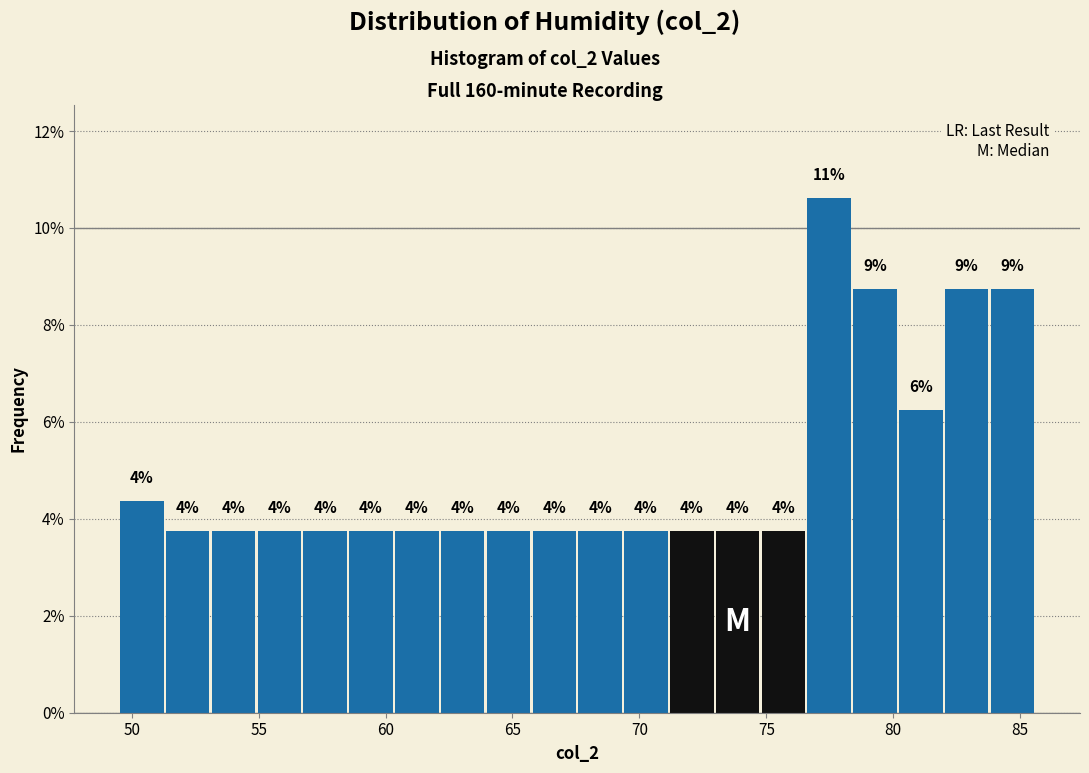

Around what value on the x-axis is the tallest bar? Give the approximate position of its centre, as read against the axis.

77.5